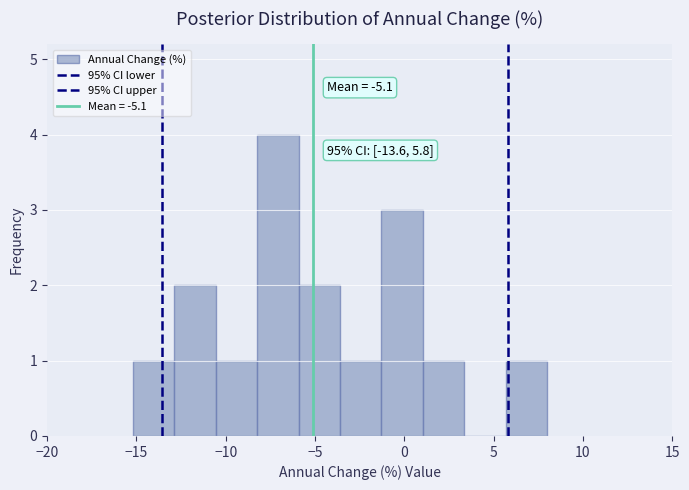

Over which range of the x-axis is the bar tallest?

-8.0 to -6.0